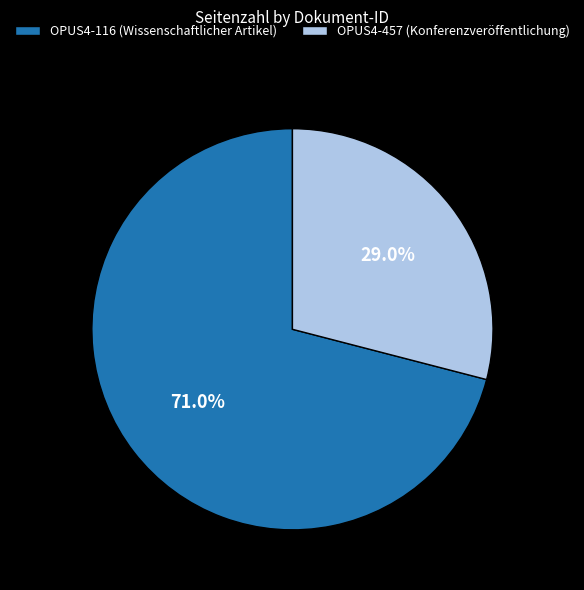

To the nearest percent, what is the difference between the OPUS4-457 (Konferenzveröffentlichung) and OPUS4-116 (Wissenschaftlicher Artikel) slice percentages?

42%